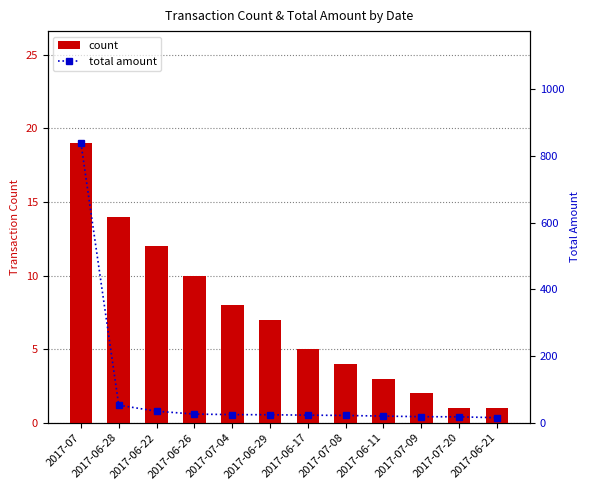

What is the sum of all total amount values?

1115.0